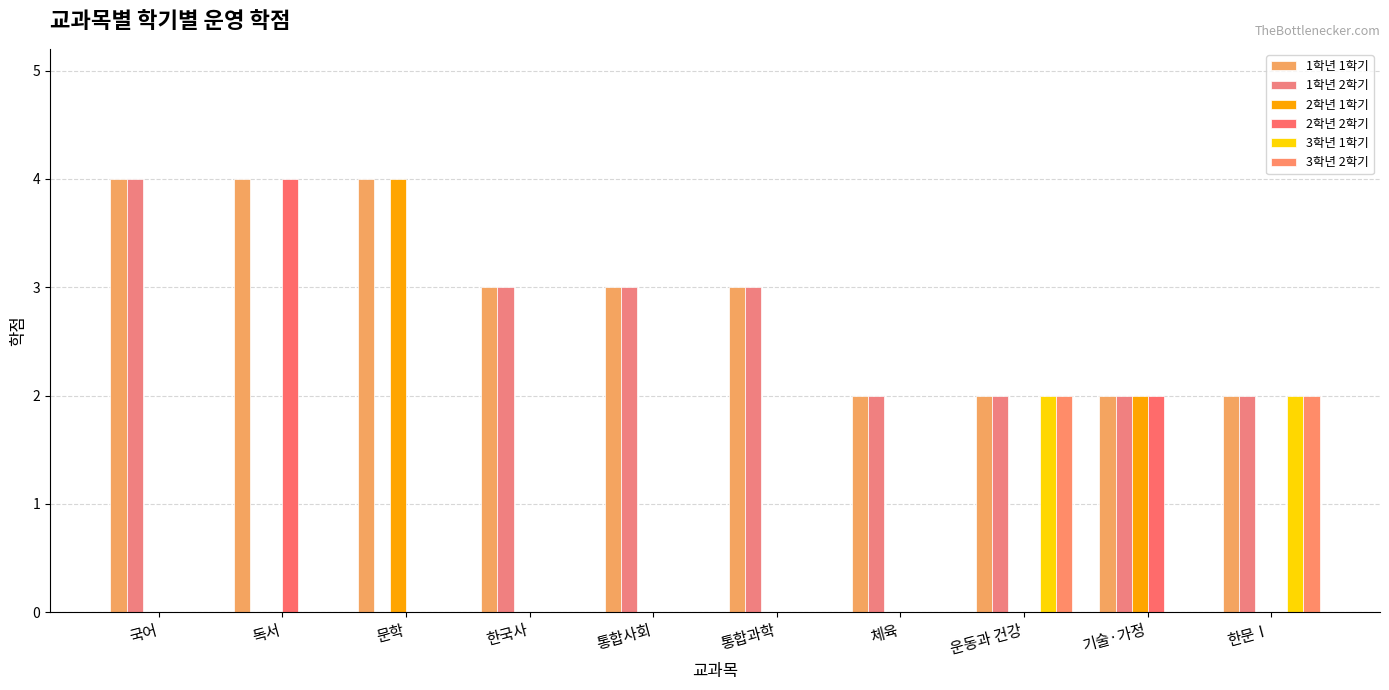

Rank the series at 통합과학 from lowest to highest value.

2학년 1학기, 2학년 2학기, 3학년 1학기, 3학년 2학기, 1학년 1학기, 1학년 2학기